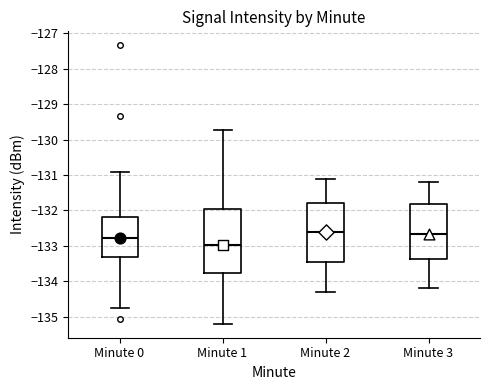

Where does the upper whisker of the box for Minute 2 end on the y-axis? The values are not printed on the chart, so give them approximately, as read against the axis.

-131.1